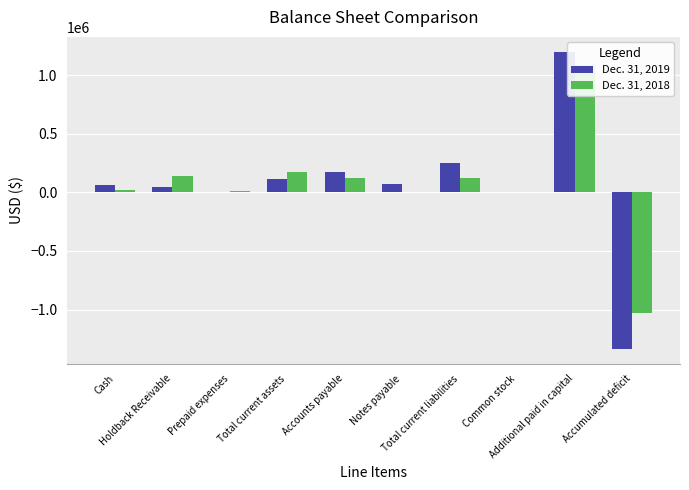

What is the total value across all series at Additional paid in capital?

2282117